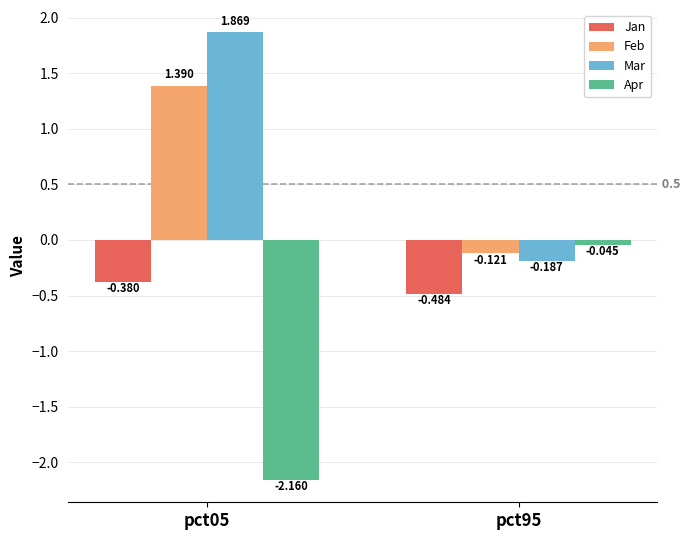

Which series changed the most between pct05 and pct95?

Apr